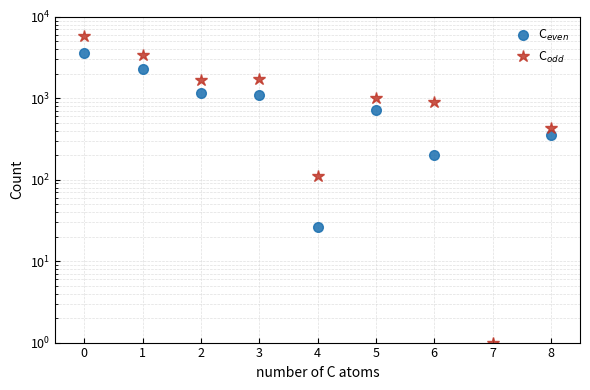

True or false: C_odd (Total Auslaender) and C_even (Total VU) cross at least once.

False